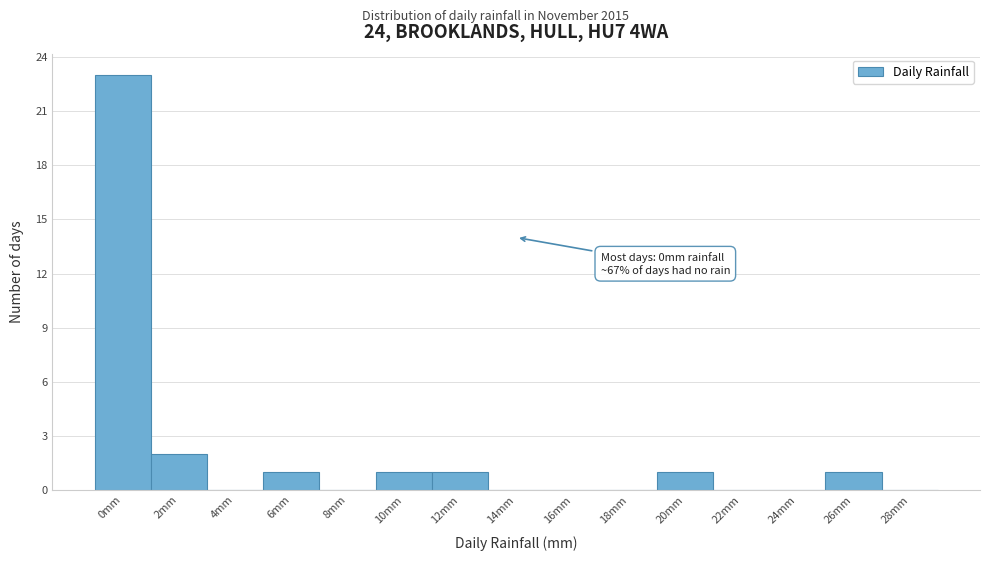

Reading left to right, what are all the values shown in this chart?

0mm=23	2mm=2	4mm=0	6mm=1	8mm=0	10mm=1	12mm=1	14mm=0	16mm=0	18mm=0	20mm=1	22mm=0	24mm=0	26mm=1	28mm=0